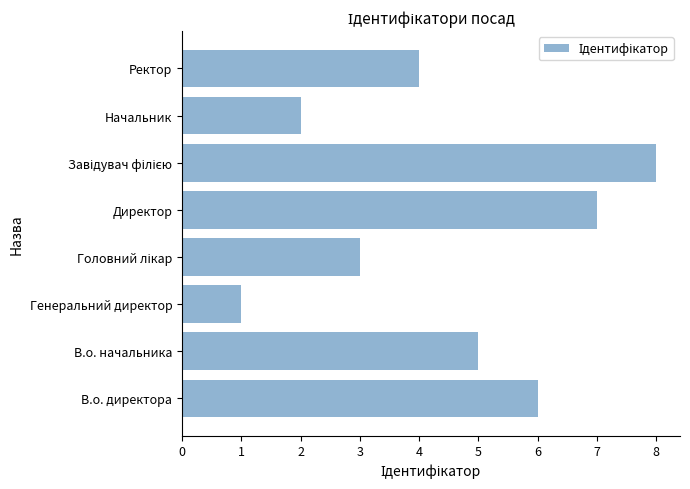

What is the difference between the second highest and second lowest values?

5